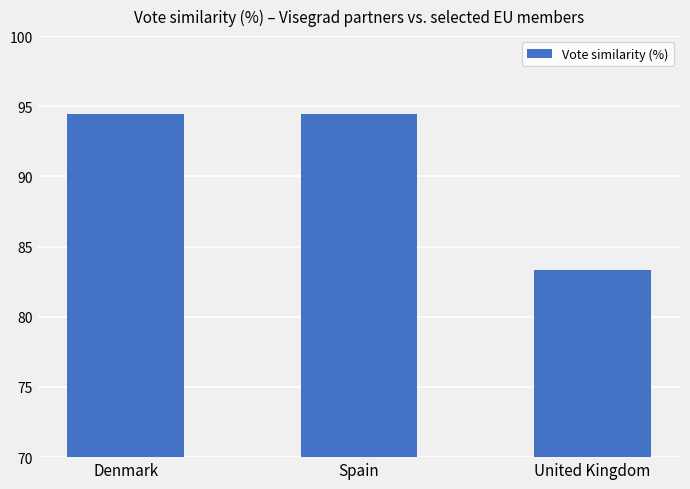

What is the label of the 3rd bar from the right?

Denmark